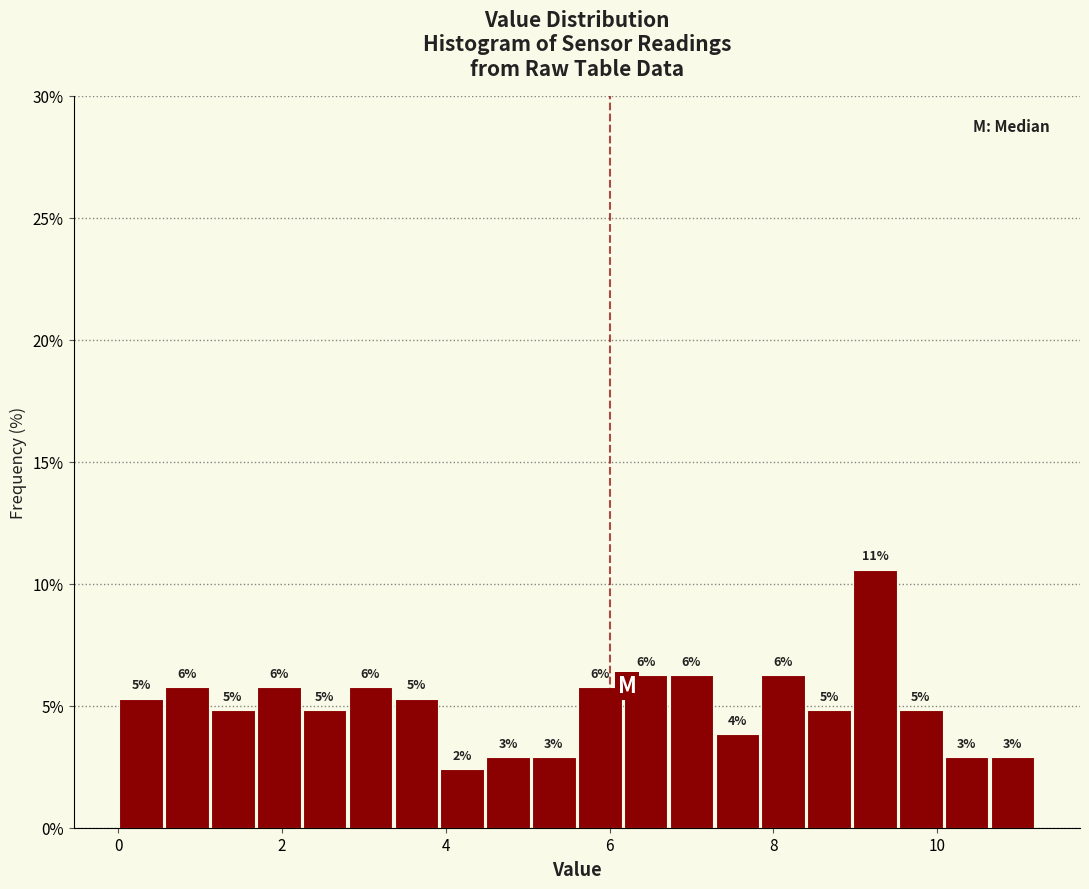

Around what value on the x-axis is the tallest bar? Give the approximate position of its centre, as read against the axis.

9.2